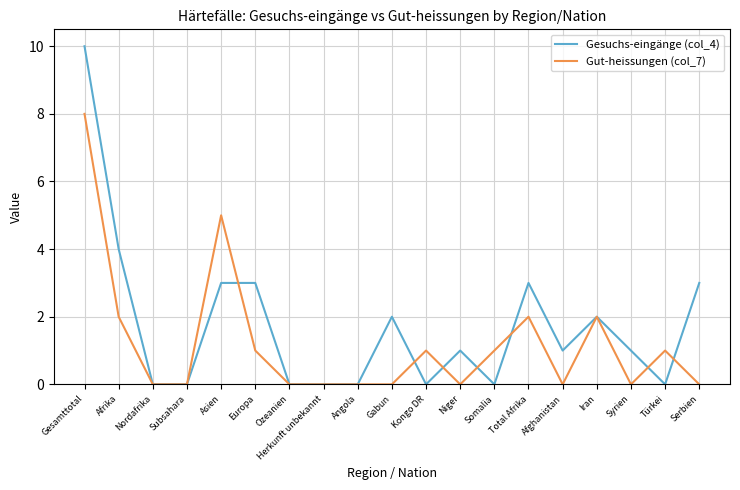

What is the sum of all Gesuchs-eingänge (col_4) values?

33